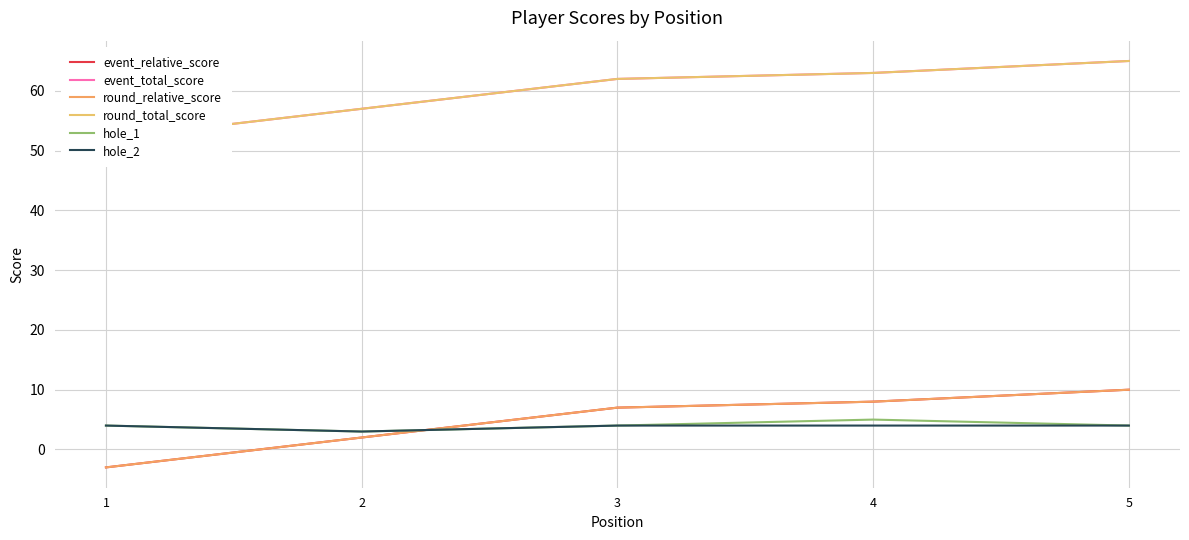

At which label is round_relative_score closest to 3?

2